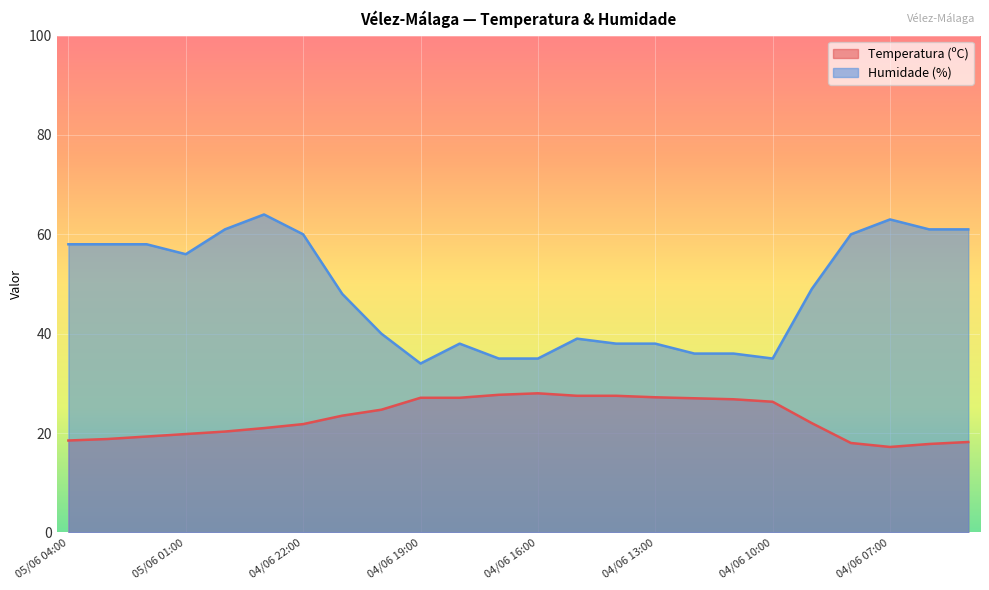

At which category does the chart reach its peak across all series?

04/06 23:00